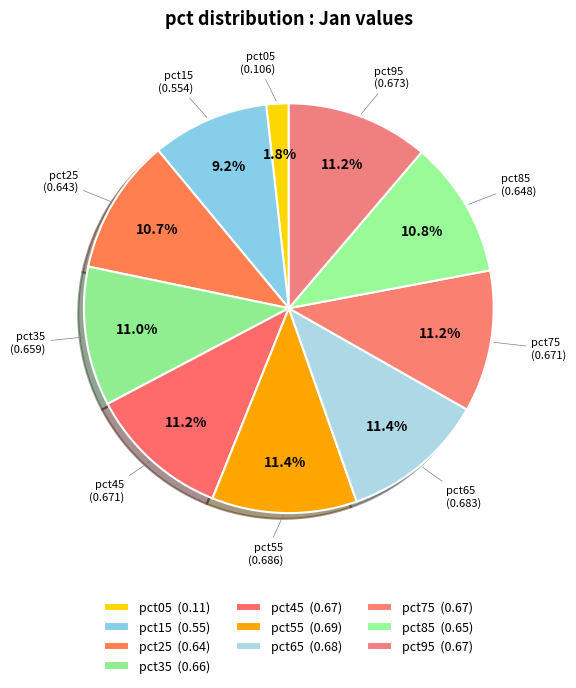

Rank the categories by value from lowest to highest.

pct05, pct15, pct25, pct85, pct35, pct75, pct45, pct95, pct65, pct55